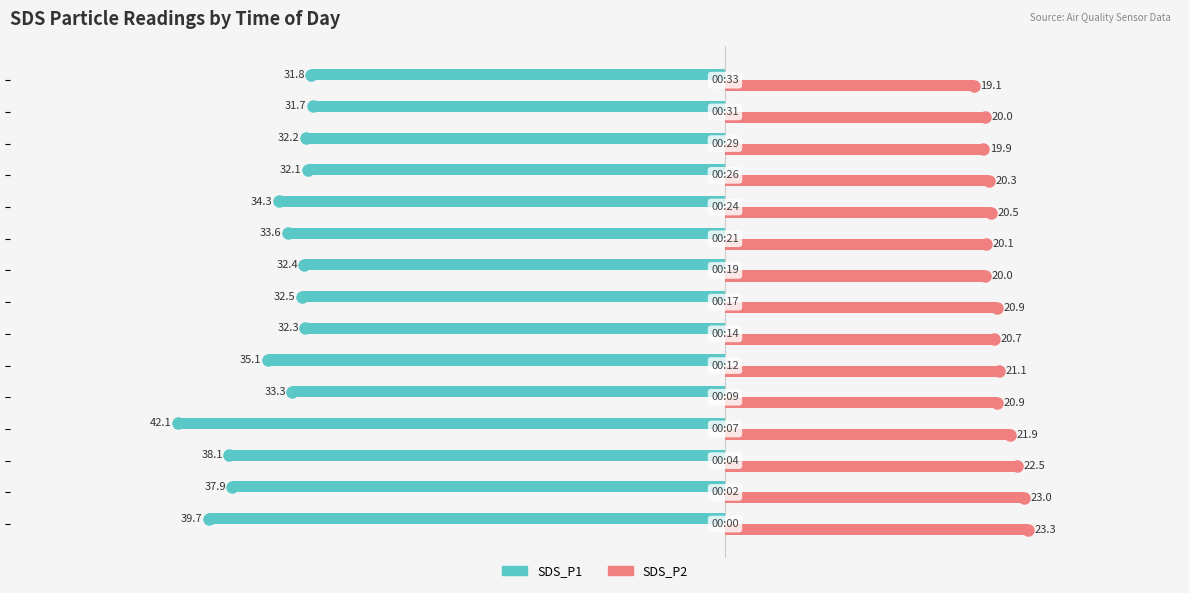

What is the difference between the second highest and minimum values in the SDS_P2 series?

3.9